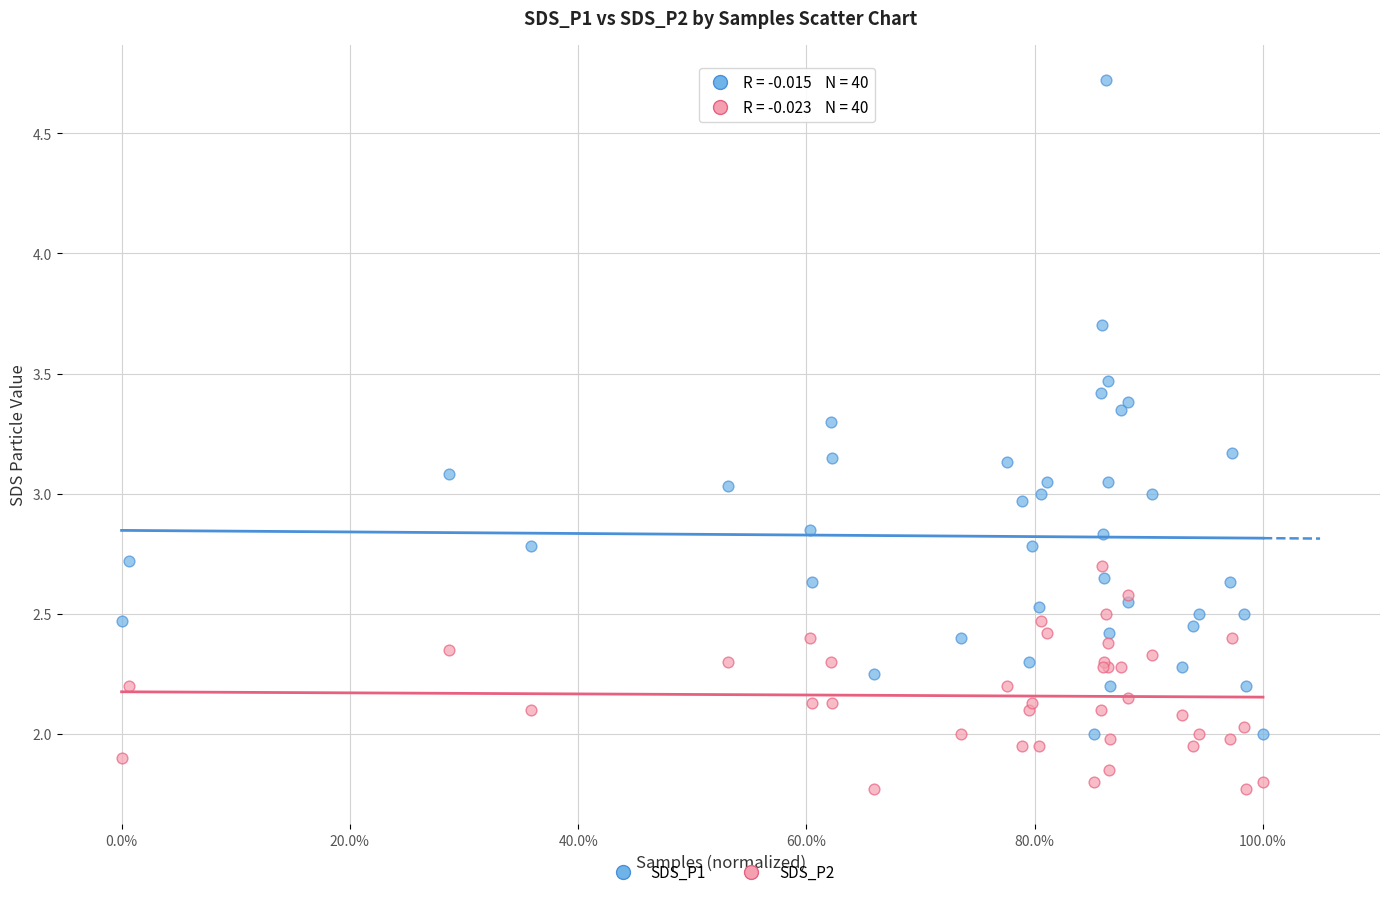

Which series has the largest Y range (max minus min)?

SDS_P1